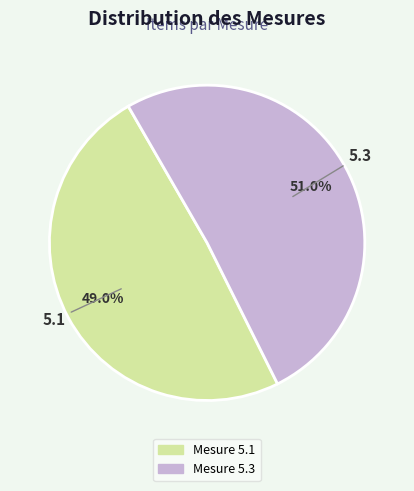

Does any single category account for the majority?

Yes